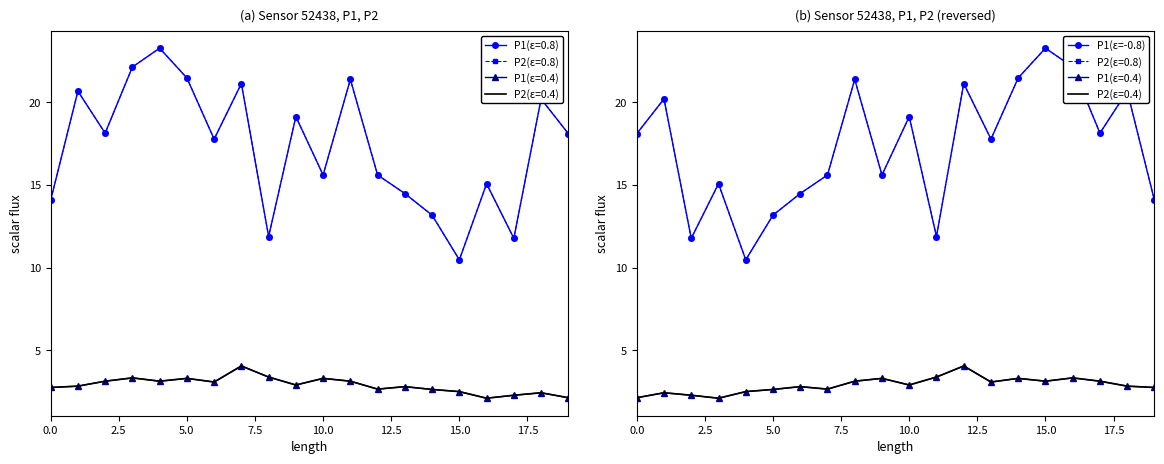

What is the average value?

17.3